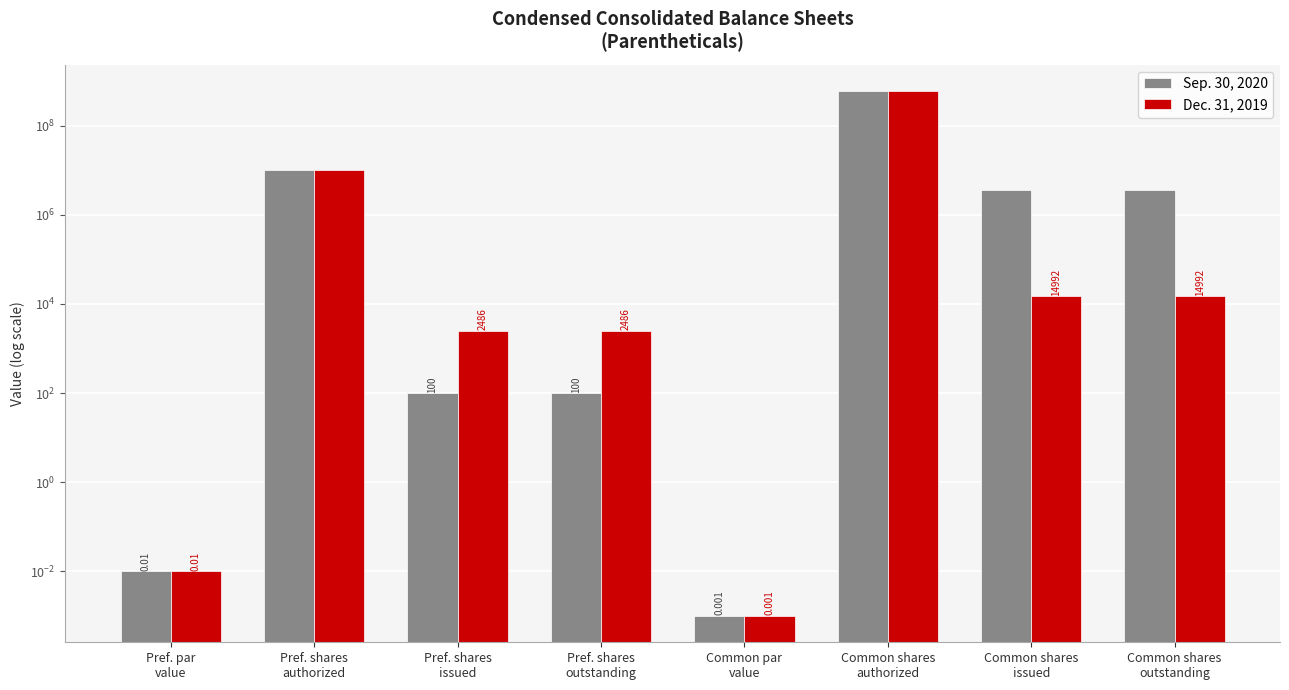

Which label corresponds to the largest value in the chart?

Common shares
authorized